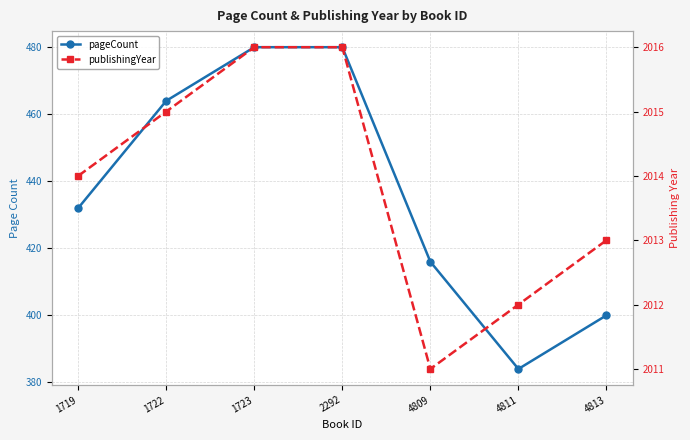

At which category does pageCount reach its first local valley?

4811